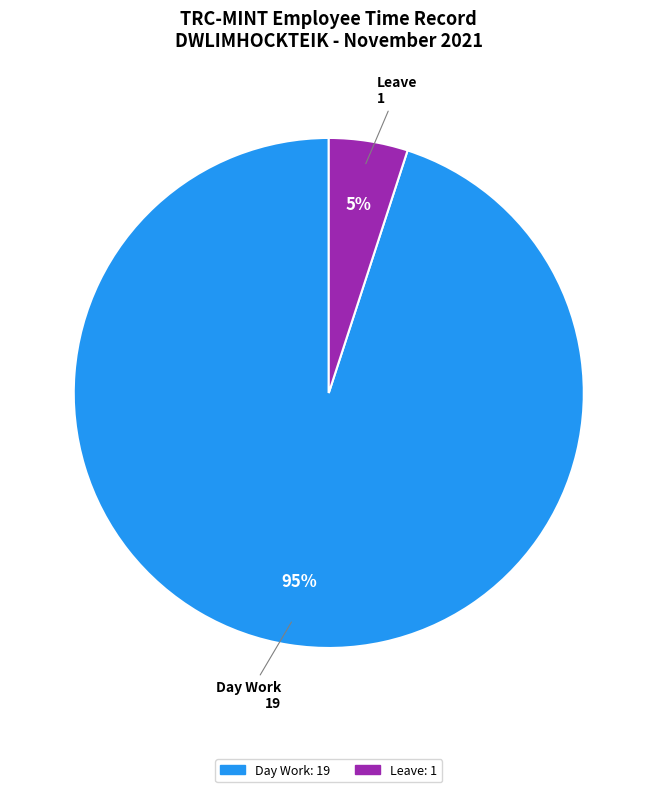

Does any single category account for the majority?

Yes